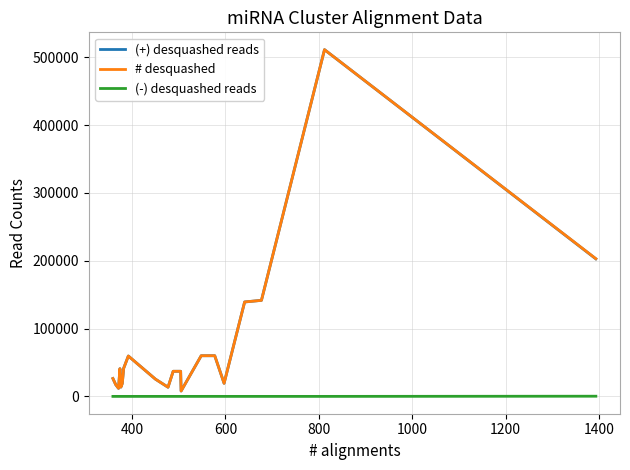

How many values in the # desquashed series are below 37017?

10